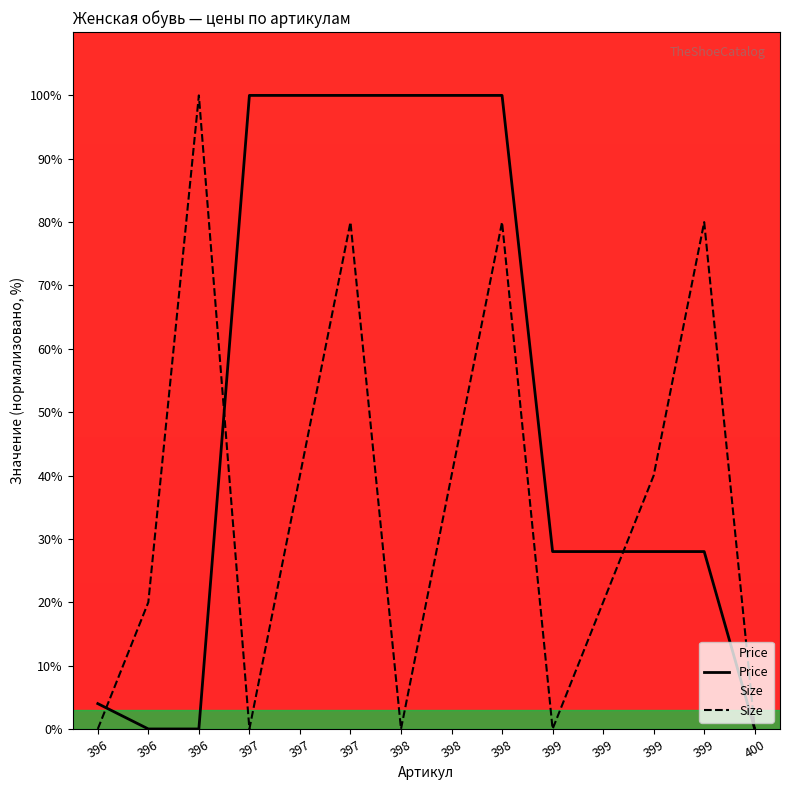

Which series has the largest range (max minus min)?

Price